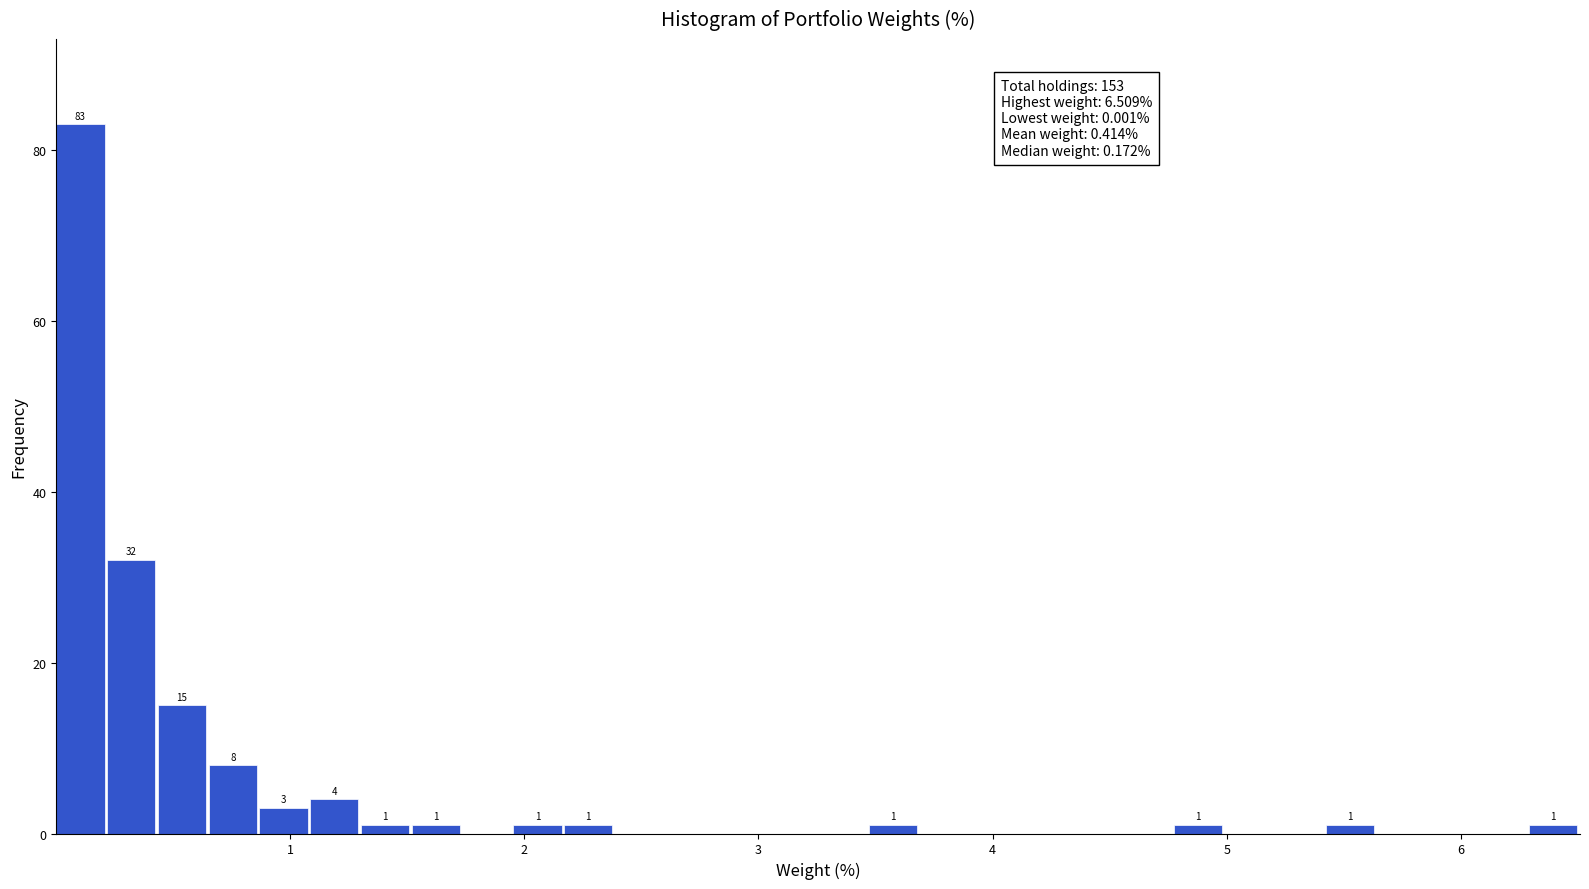

Read against the x-axis, roughly where is the centre of the tallest bar?

0.1